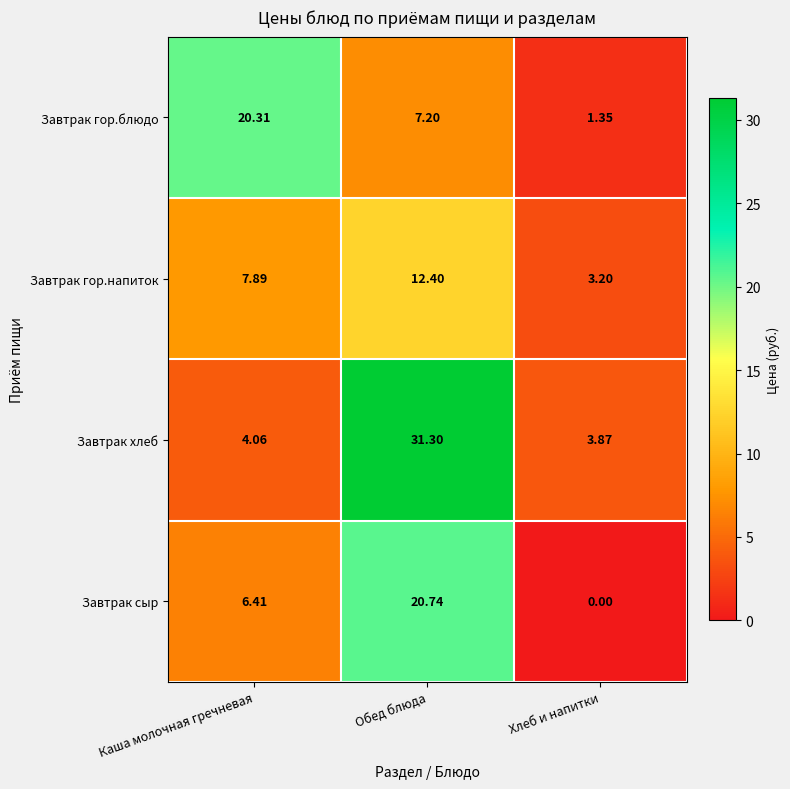

Where is Завтрак хлеб nearest to the value 17?

Каша молочная гречневая